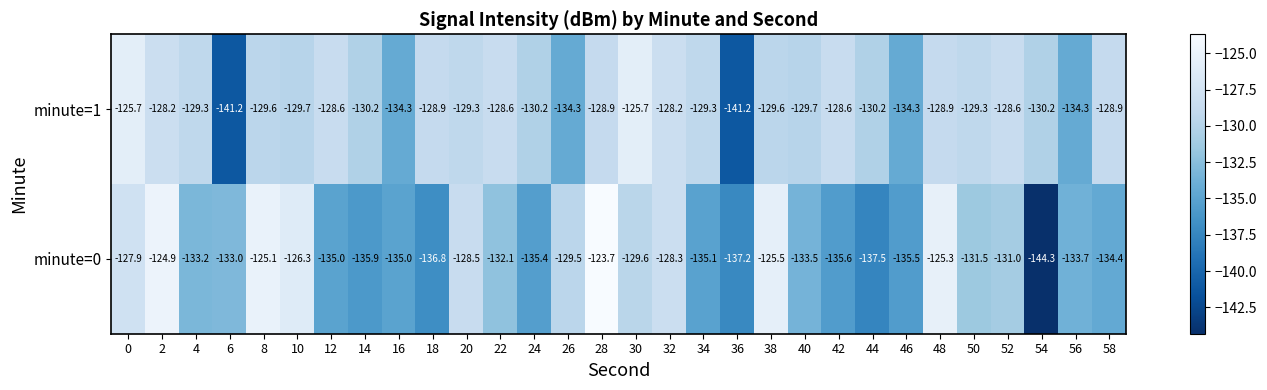

What is the sum of all minute=0 values?

-3960.3